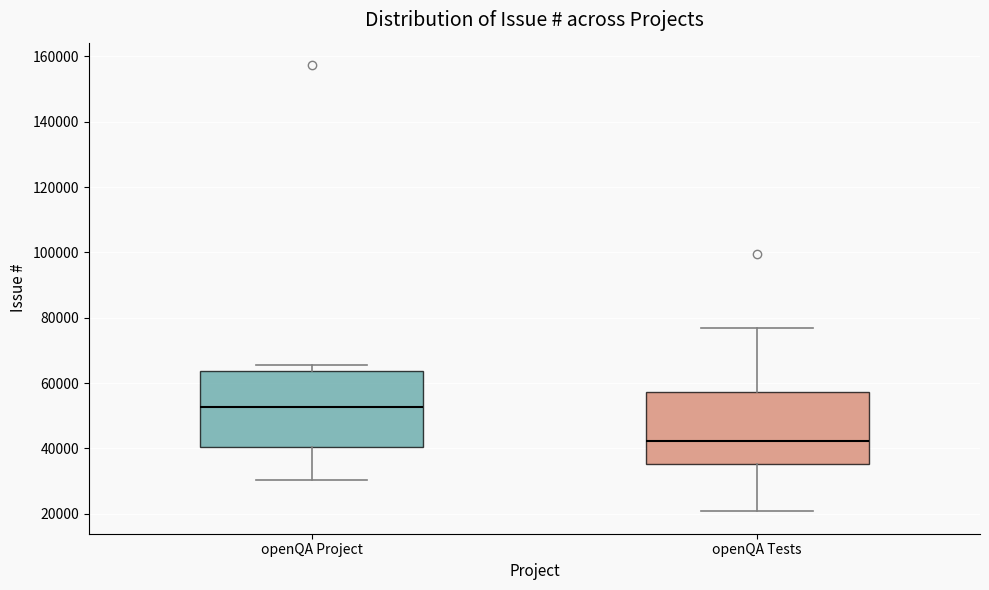

Where does the upper whisker of the box for openQA Tests end on the y-axis? The values are not printed on the chart, so give them approximately, as read against the axis.

76000